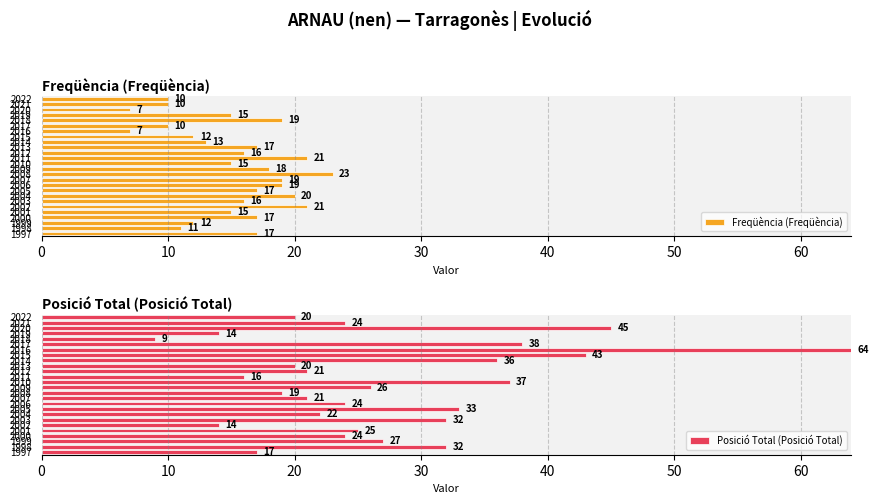

What is the difference between the maximum and minimum values in the Posició Total (Posició Total) series?

55